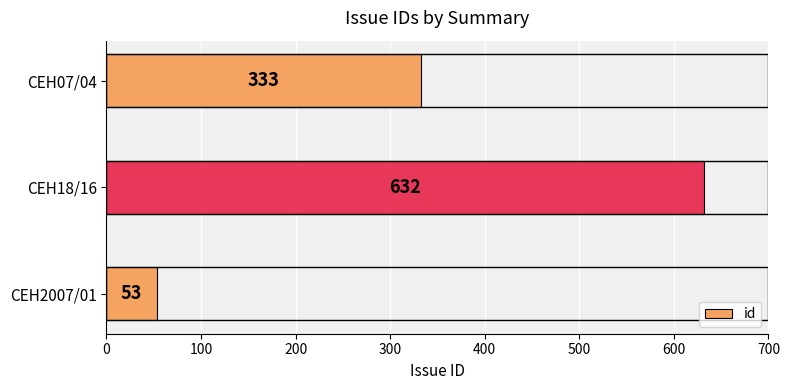

Count the values in the range 53 to 632.

3